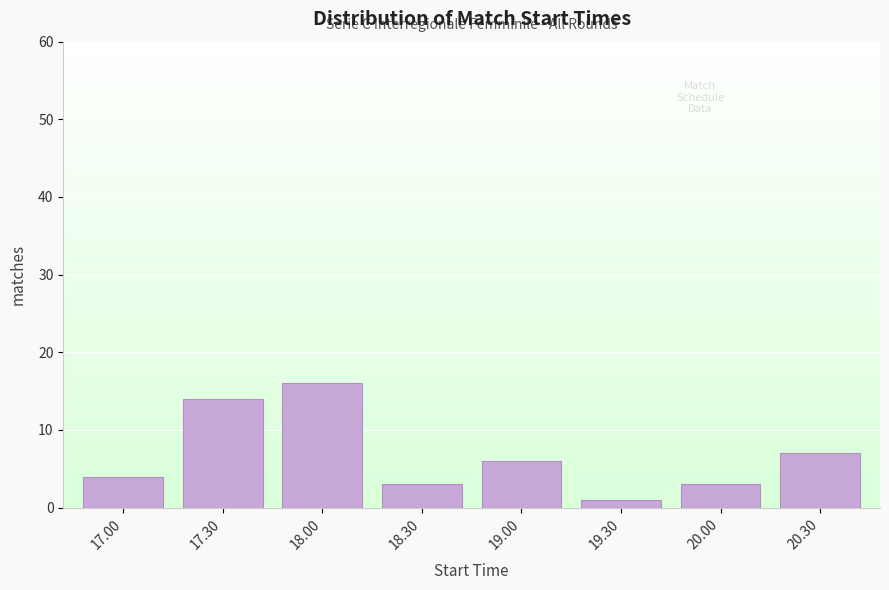

Reading left to right, list all the values displayed in this chart.

4	14	16	3	6	1	3	7